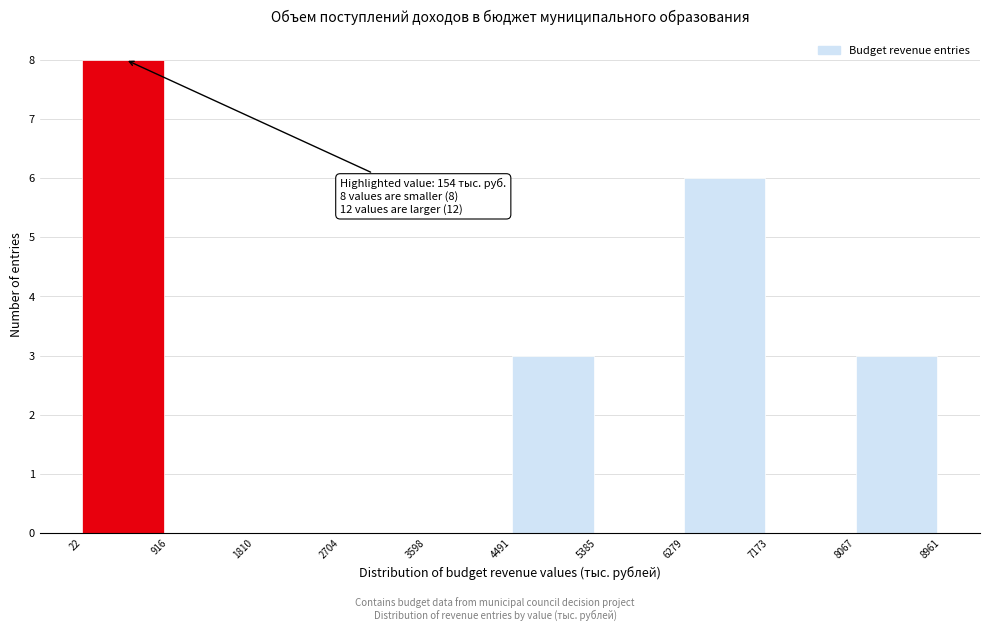

Which range on the x-axis has the tallest bar?

22 to 916